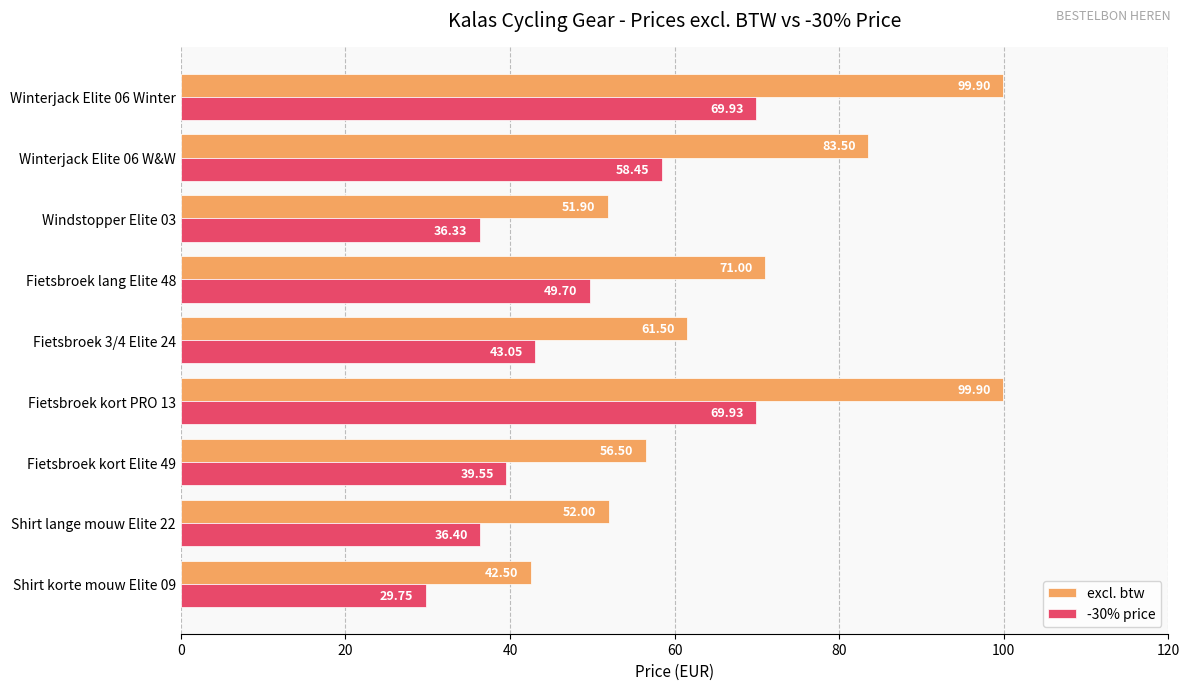

Rank the series at Shirt korte mouw Elite 09 from highest to lowest value.

excl. btw, -30% price